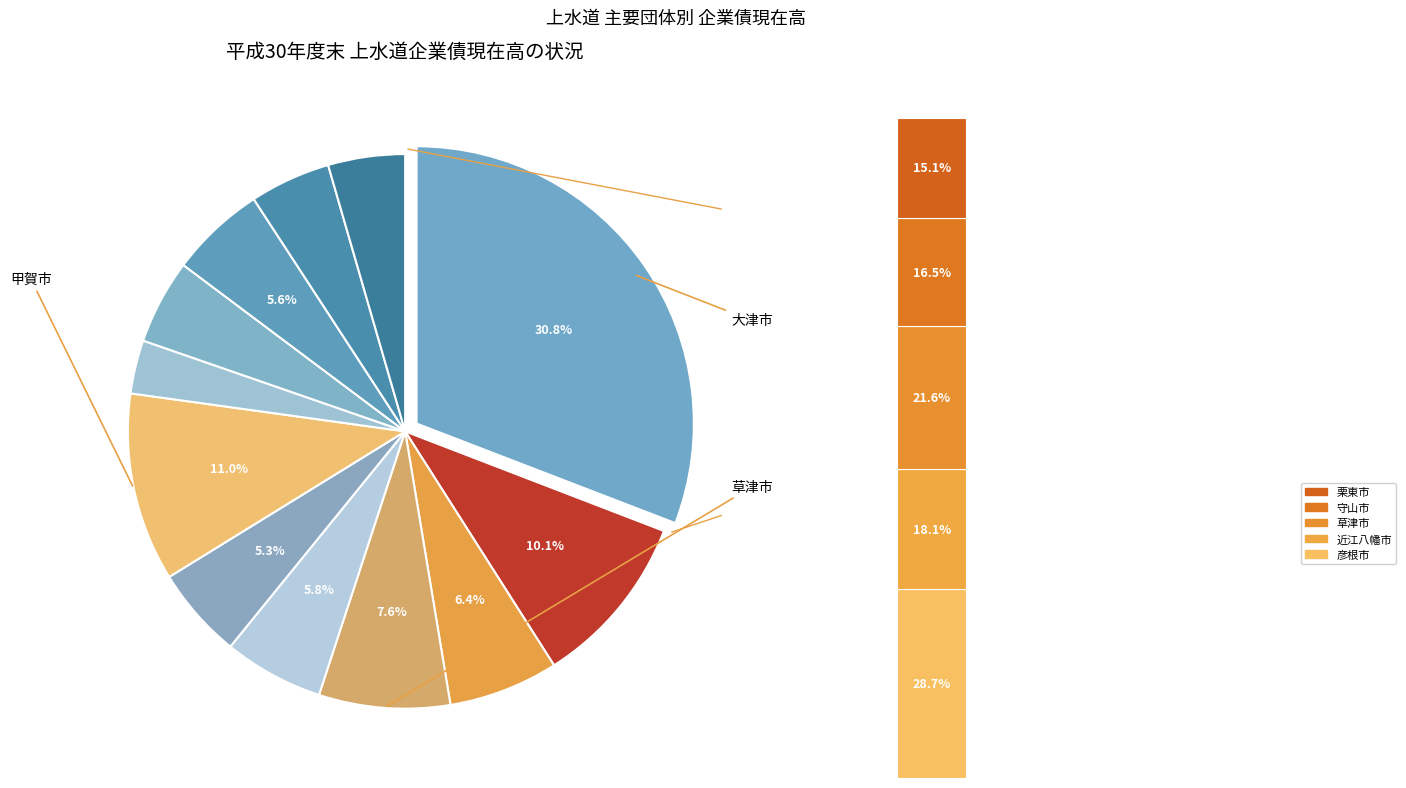

Is there any slice that represents more than half of the pie?

No